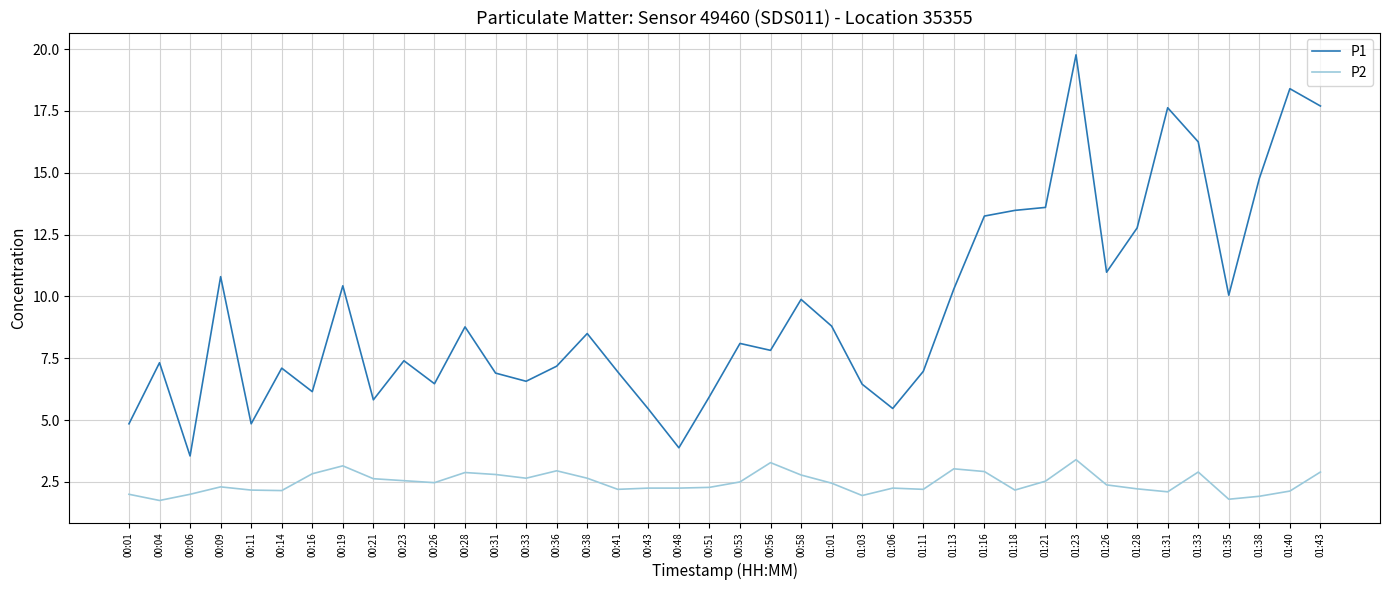

What are all the series names shown in the legend?

P1, P2